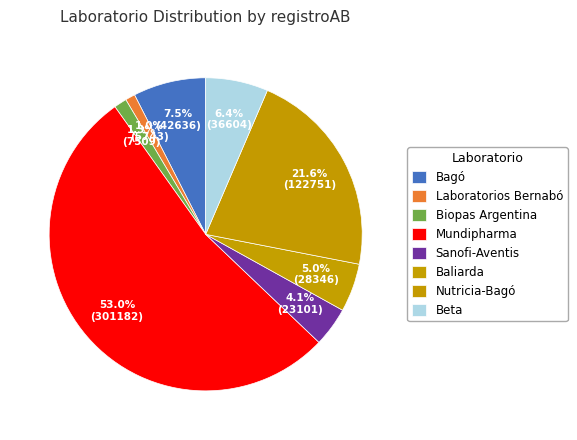

Combined, do Baliarda and Nutricia-Bagó account for over 50%?

No